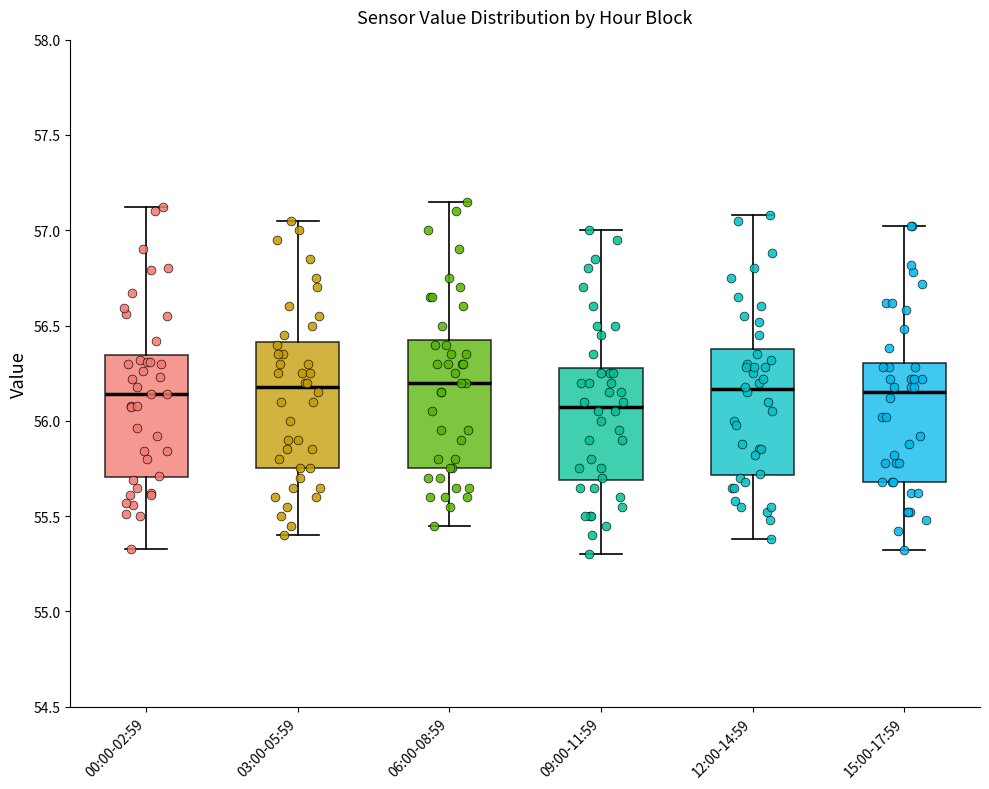

Reading left to right, read every box against the y-axis: the position of its median line, the range the box covers, and the ends of its whiskers. The values are not printed on the chart, so give them approximately, as read against the axis.

00:00-02:59: median 56.15, box 55.70 to 56.35, whiskers 55.35 to 57.10
03:00-05:59: median 56.20, box 55.75 to 56.40, whiskers 55.40 to 57.05
06:00-08:59: median 56.20, box 55.75 to 56.45, whiskers 55.45 to 57.15
09:00-11:59: median 56.10, box 55.70 to 56.30, whiskers 55.30 to 57.00
12:00-14:59: median 56.15, box 55.70 to 56.40, whiskers 55.40 to 57.10
15:00-17:59: median 56.15, box 55.70 to 56.30, whiskers 55.30 to 57.00